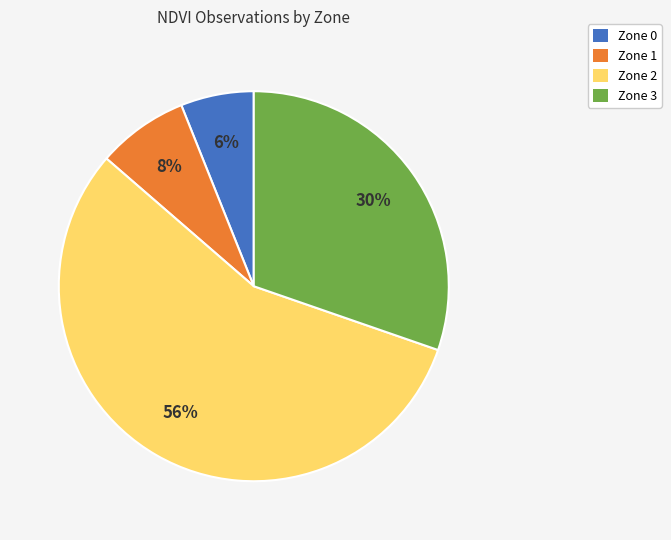

Between Zone 1 and Zone 0, which is larger?

Zone 1